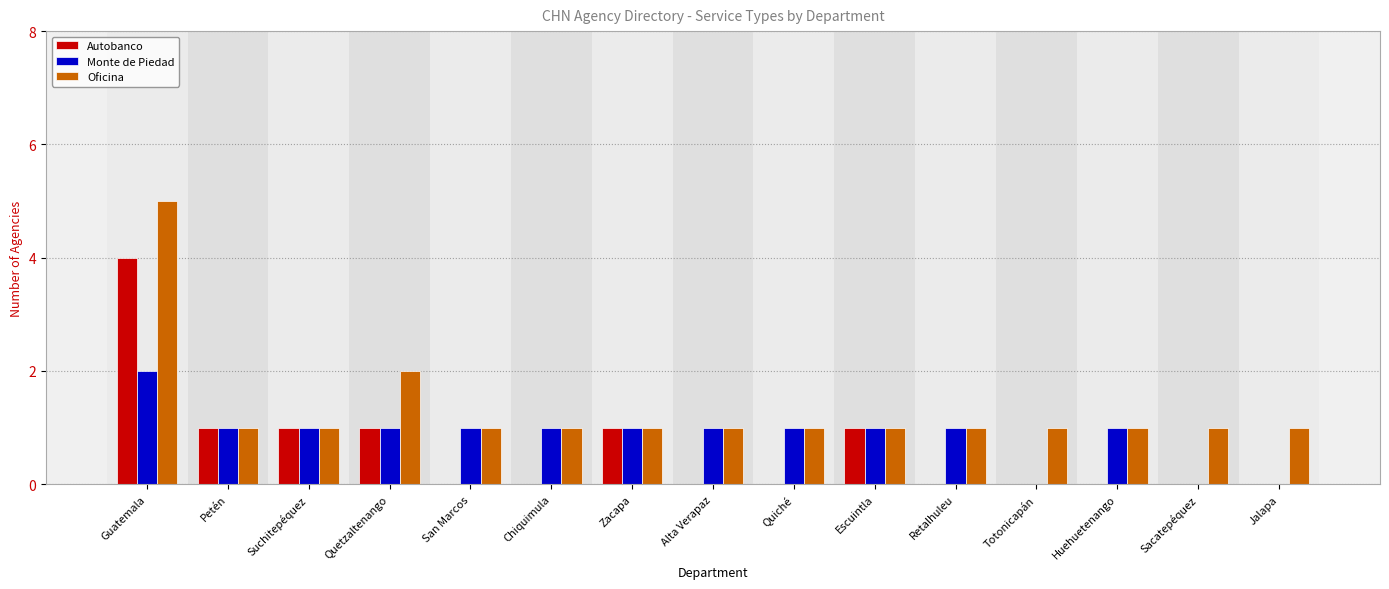

At which category is the sum across all series the highest?

Guatemala